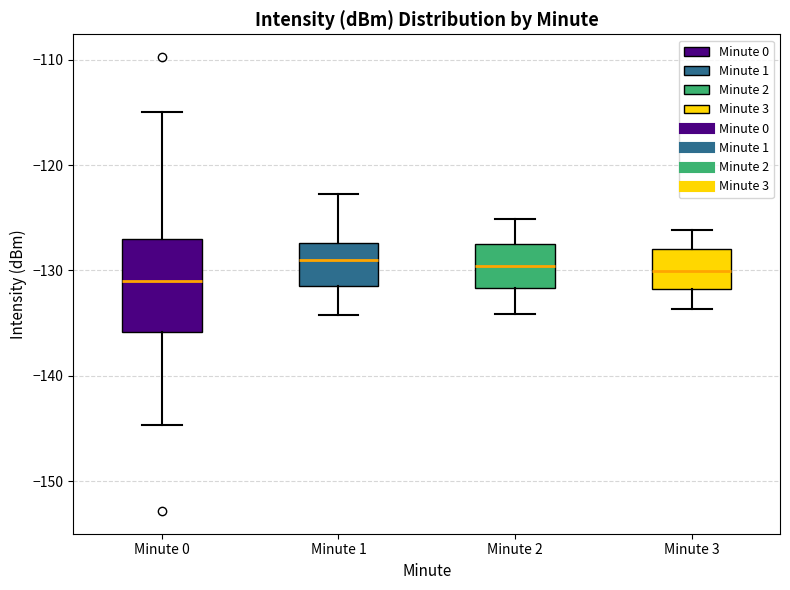

Reading left to right, transcribe this box plot: for each box, give where its median line is, the range the box spans, and where its two whiskers end, as read against the y-axis. The values are not printed on the chart, so give them approximately, as read against the axis.

Minute 0: median -131, box -136 to -127, whiskers -145 to -115
Minute 1: median -129, box -131 to -127, whiskers -134 to -123
Minute 2: median -130, box -132 to -127, whiskers -134 to -125
Minute 3: median -130, box -132 to -128, whiskers -134 to -126